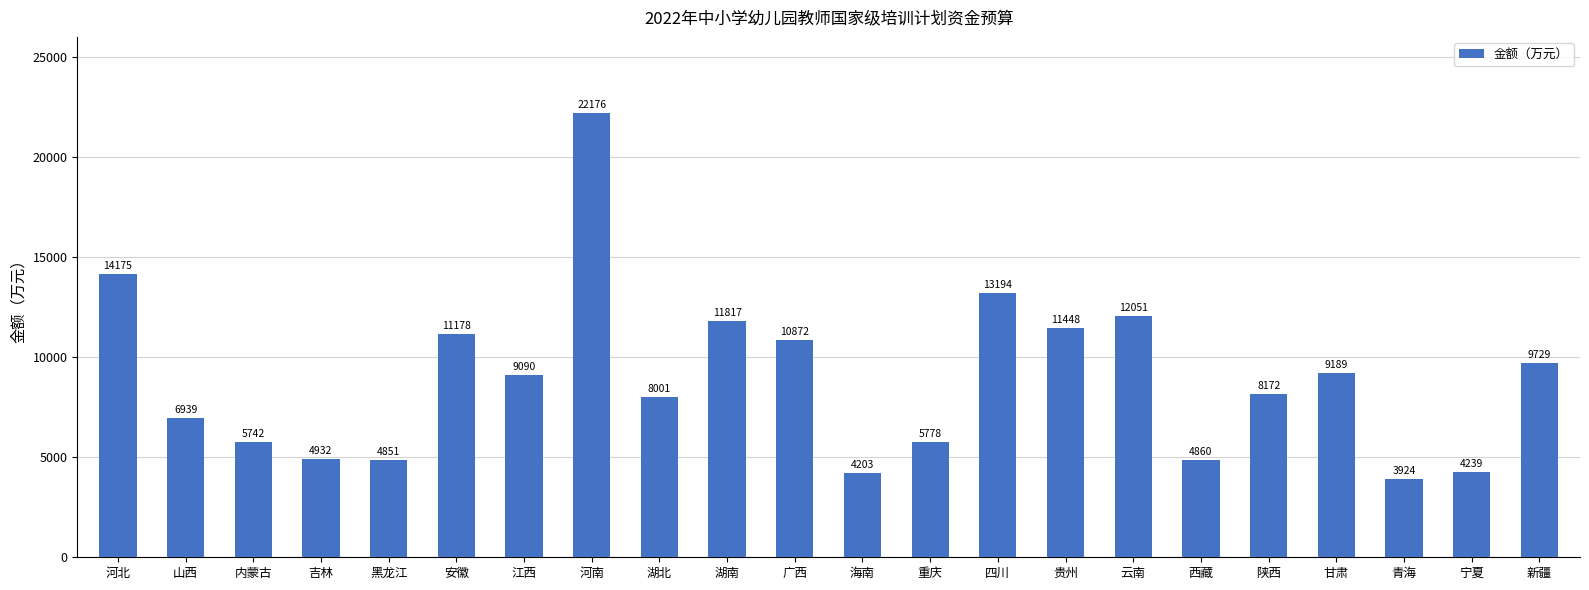

Reading left to right, list all the values displayed in this chart.

14175	6939	5742	4932	4851	11178	9090	22176	8001	11817	10872	4203	5778	13194	11448	12051	4860	8172	9189	3924	4239	9729